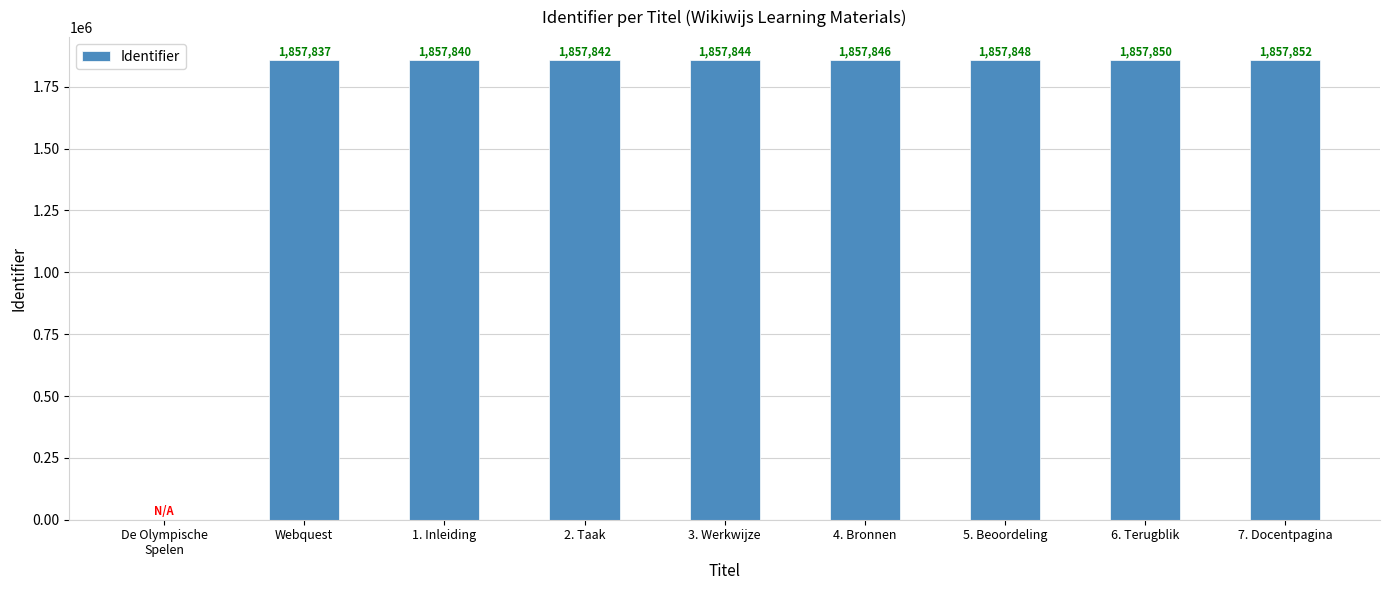

What is the sum of all values?

14862759